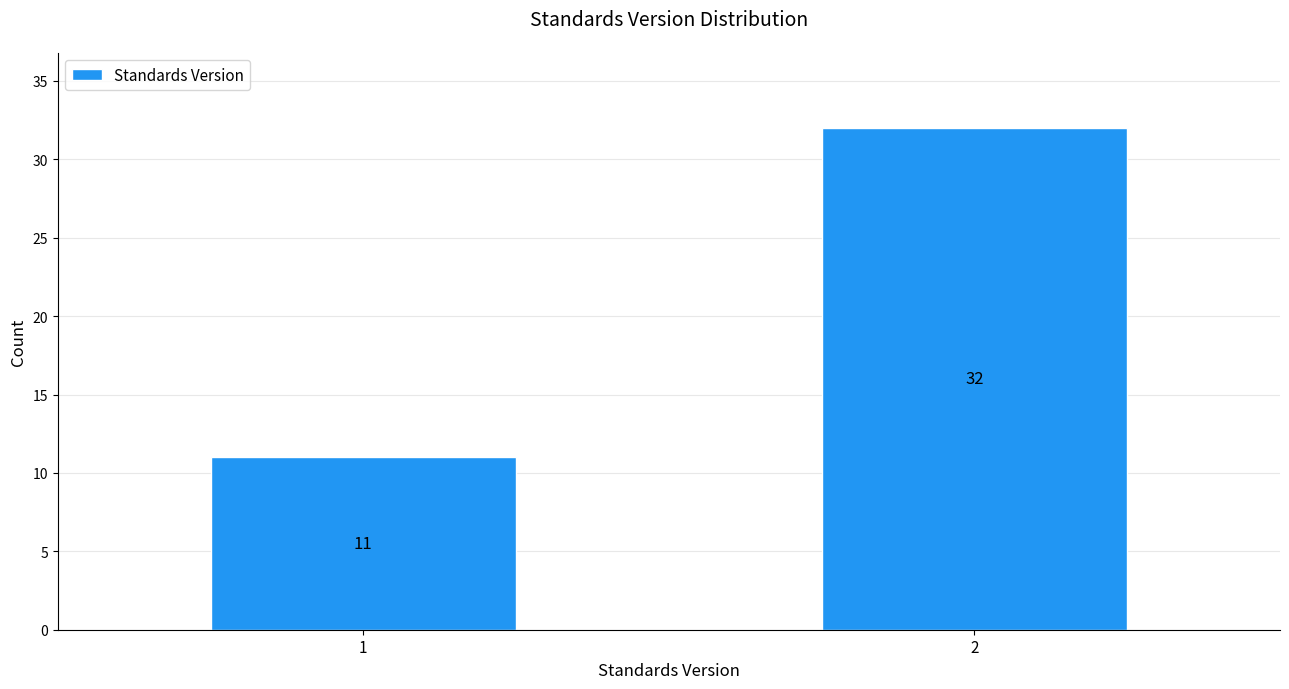

Reading right to left, transcribe all the data shown in this chart.

32	11